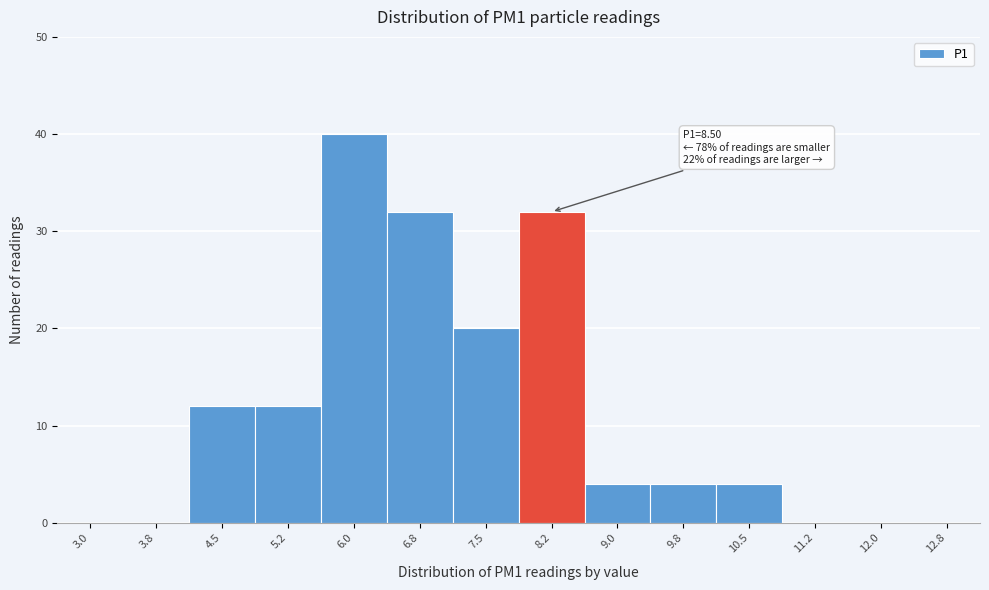

Reading left to right, transcribe all the data shown in this chart.

3.0=0	3.8=0	4.5=12	5.2=12	6.0=40	6.8=32	7.5=20	8.2=32	9.0=4	9.8=4	10.5=4	11.2=0	12.0=0	12.8=0